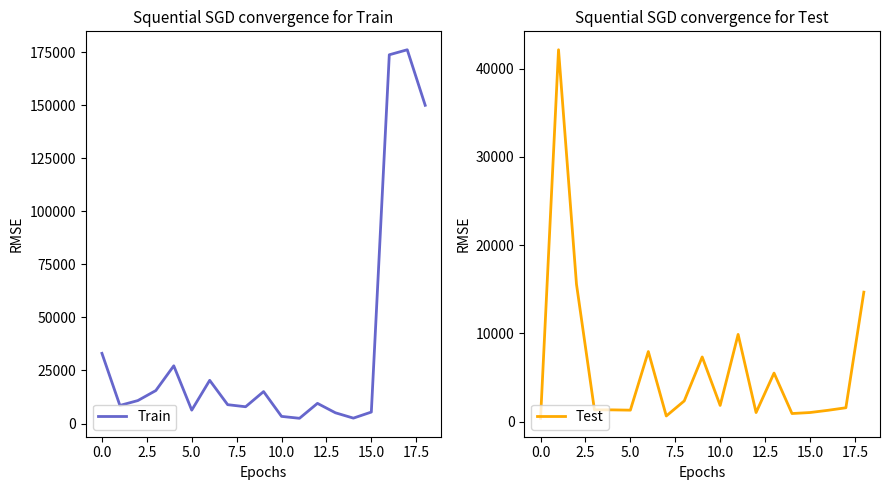

What is the highest value of the Test series?

42143.8